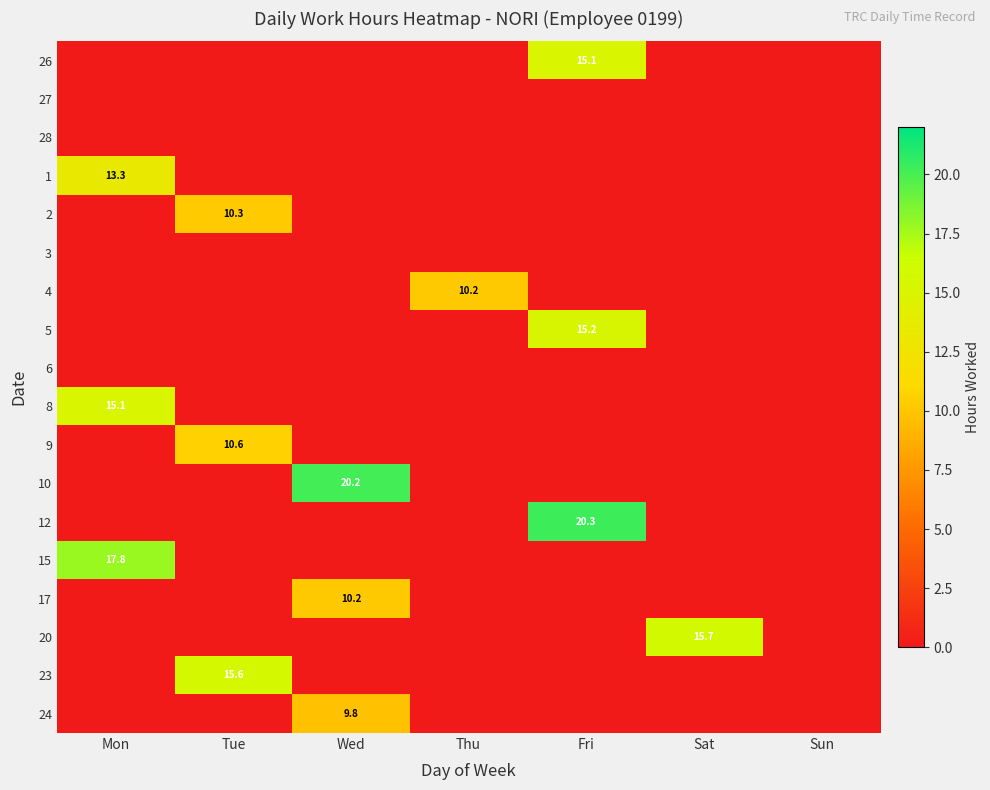

True or false: 8 has a value of 15.1 at Mon.

True